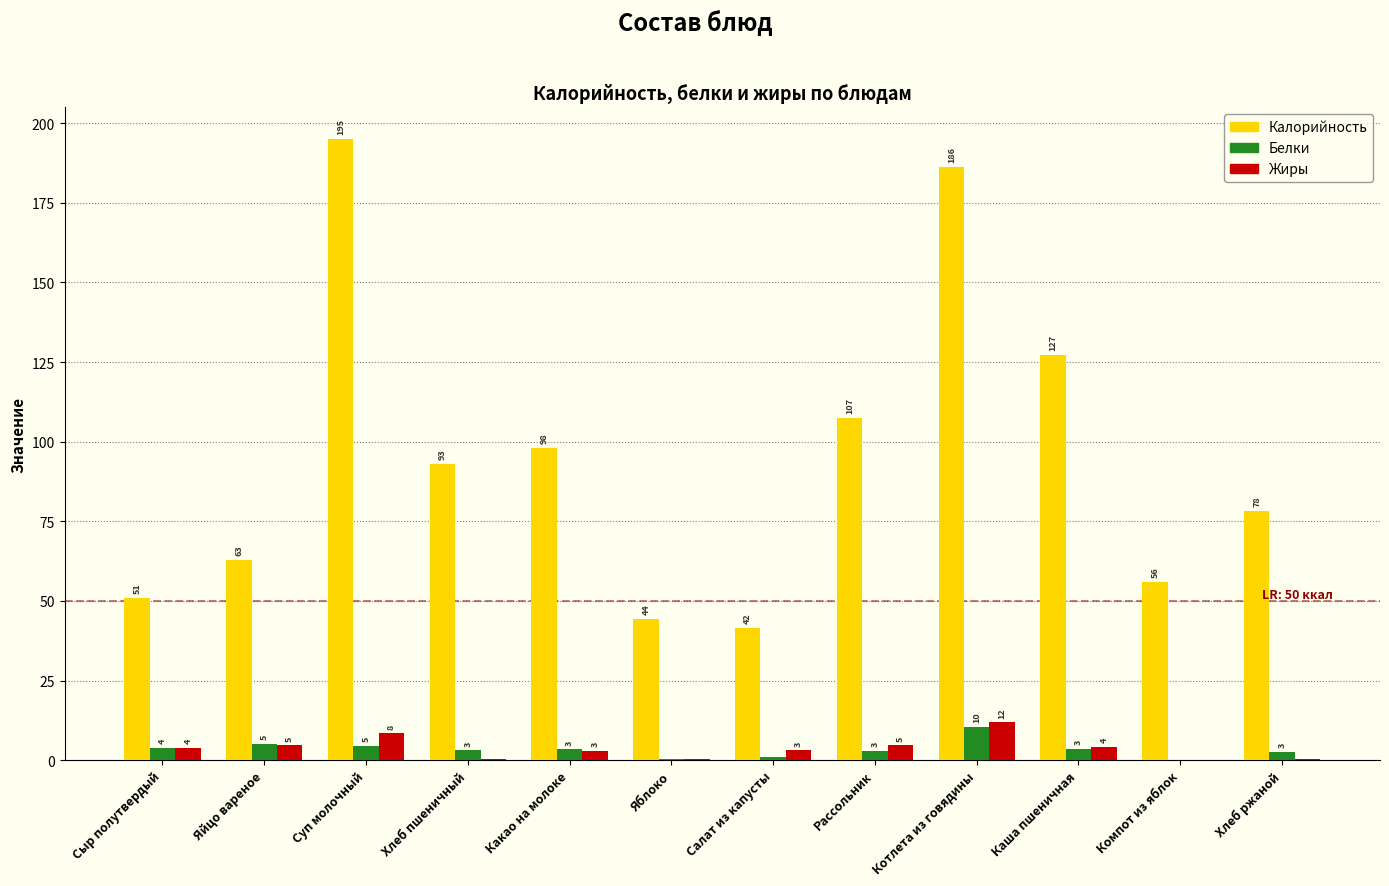

What is the maximum value shown in the chart?

195.2